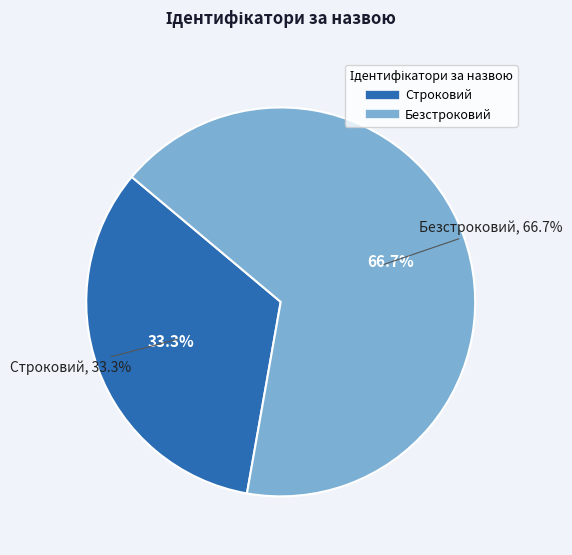

Count the number of slices in the pie.

2